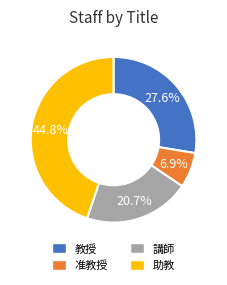

Does 講師 account for over 50% of the chart?

No